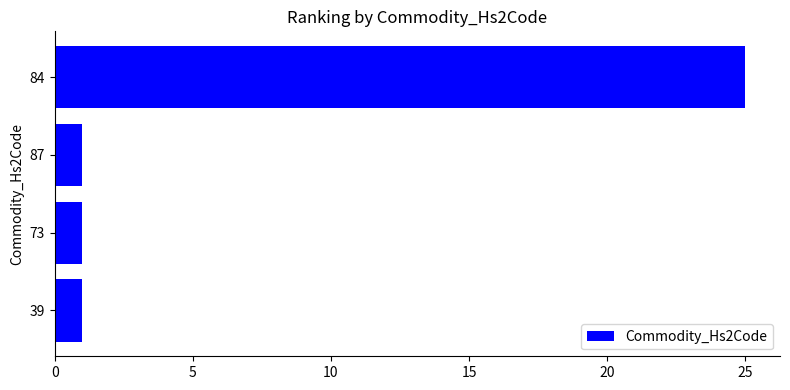

How many bars are there in total?

4